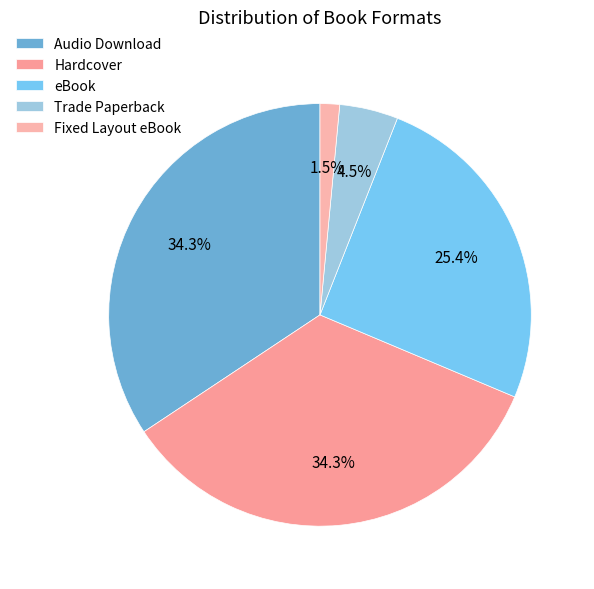

True or false: Fixed Layout eBook accounts for 8% of the total.

False